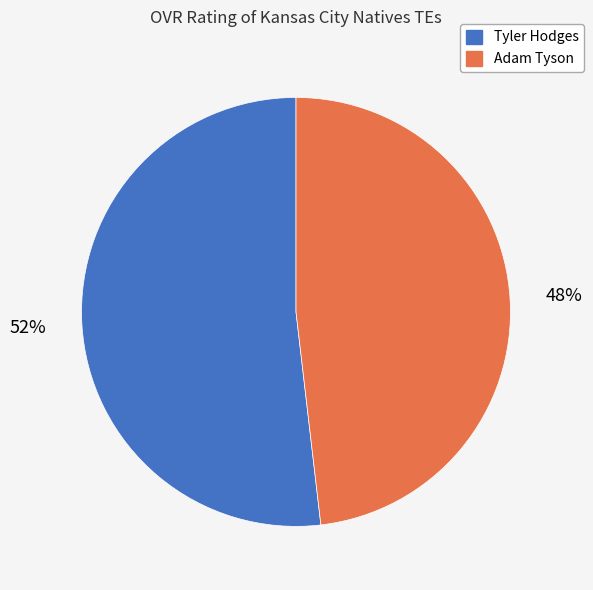

To the nearest percent, what is the difference between the Tyler Hodges and Adam Tyson slice percentages?

4%